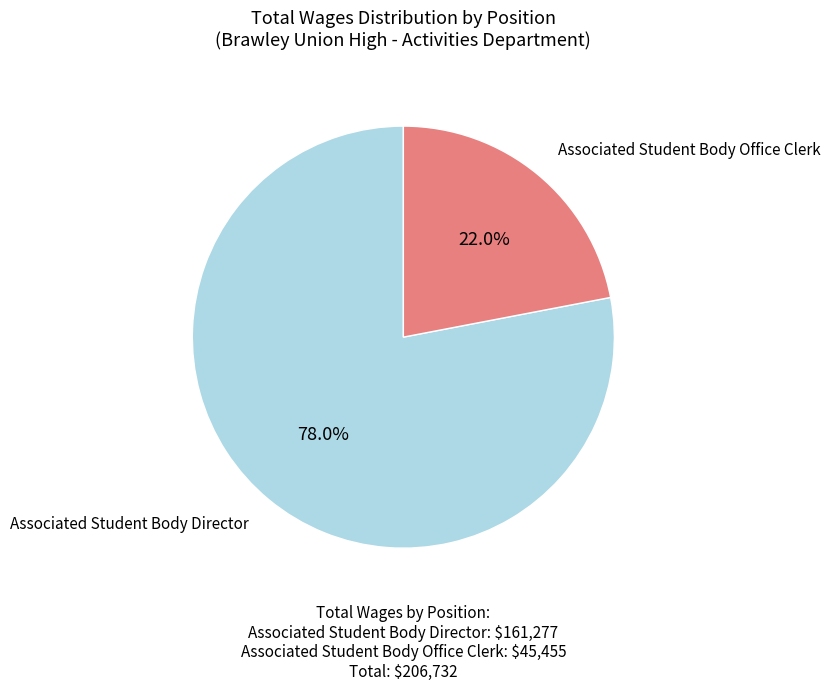

To the nearest percent, what is the difference between the largest and smallest slice percentages?

56%